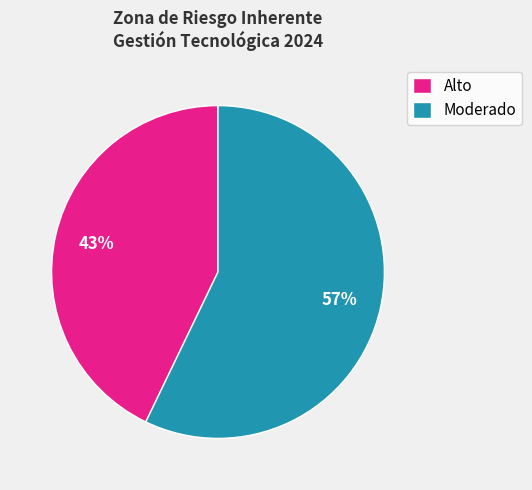

True or false: Alto accounts for 27% of the total.

False